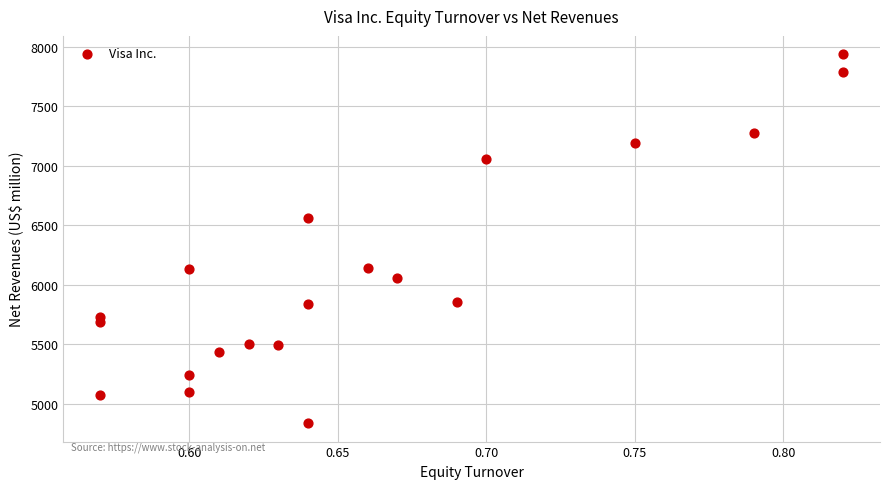

What is the range of Y values (max minus min)?

3099